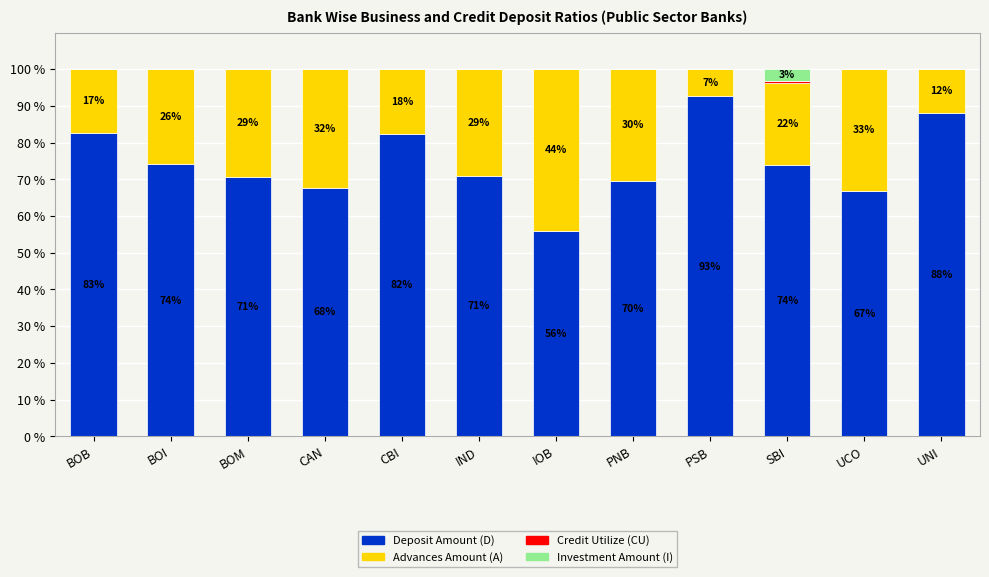

At which label does Deposit Amount (D) reach its peak?

PSB